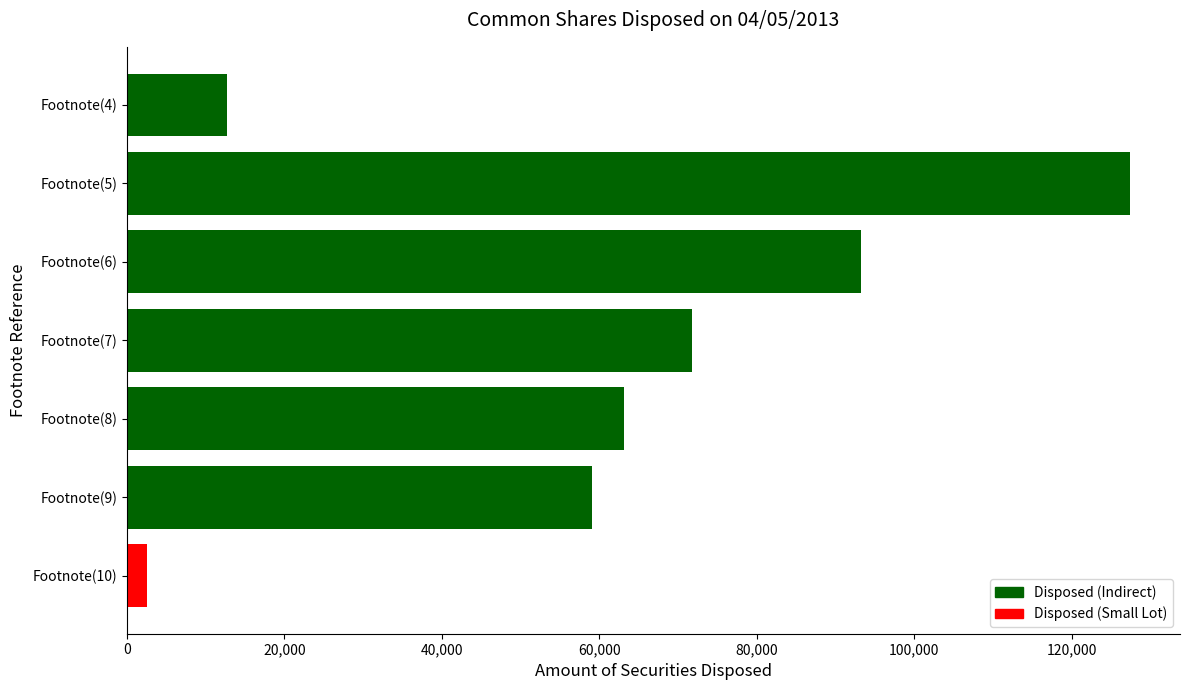

List the labels in order of value, largest first.

Footnote(5), Footnote(6), Footnote(7), Footnote(8), Footnote(9), Footnote(4), Footnote(10)